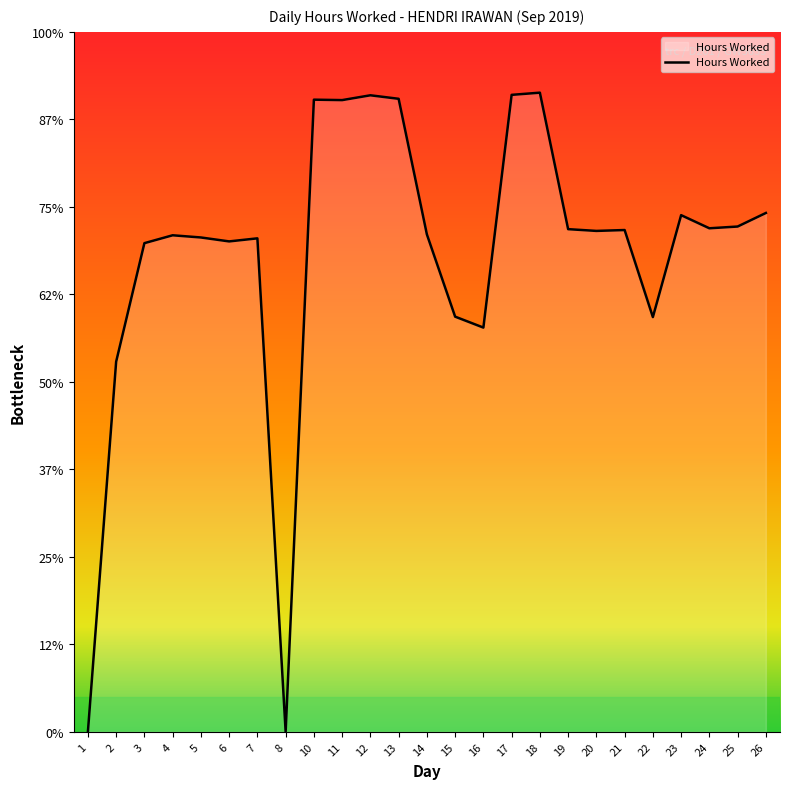

True or false: the data shows 4.6 at 2.

False